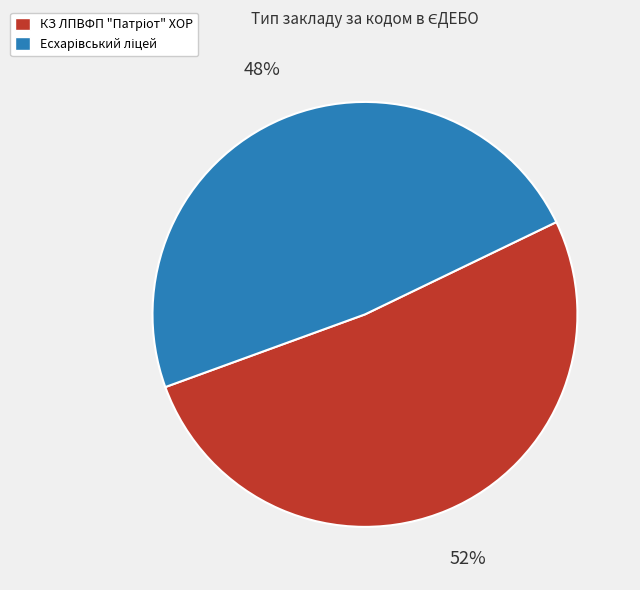

To the nearest percent, what is the average slice percentage?

50%